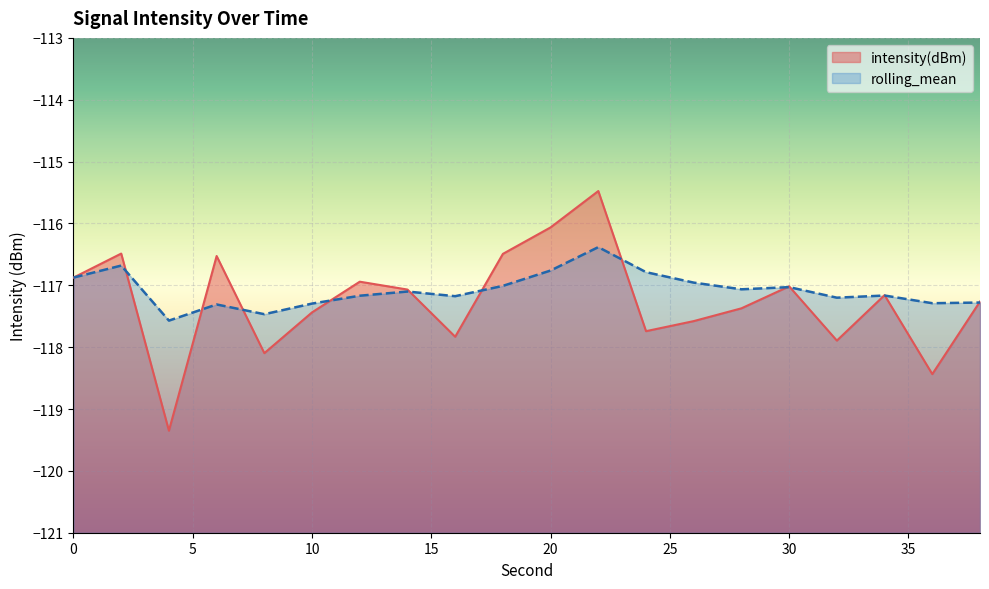

How many distinct data groups are displayed?

2